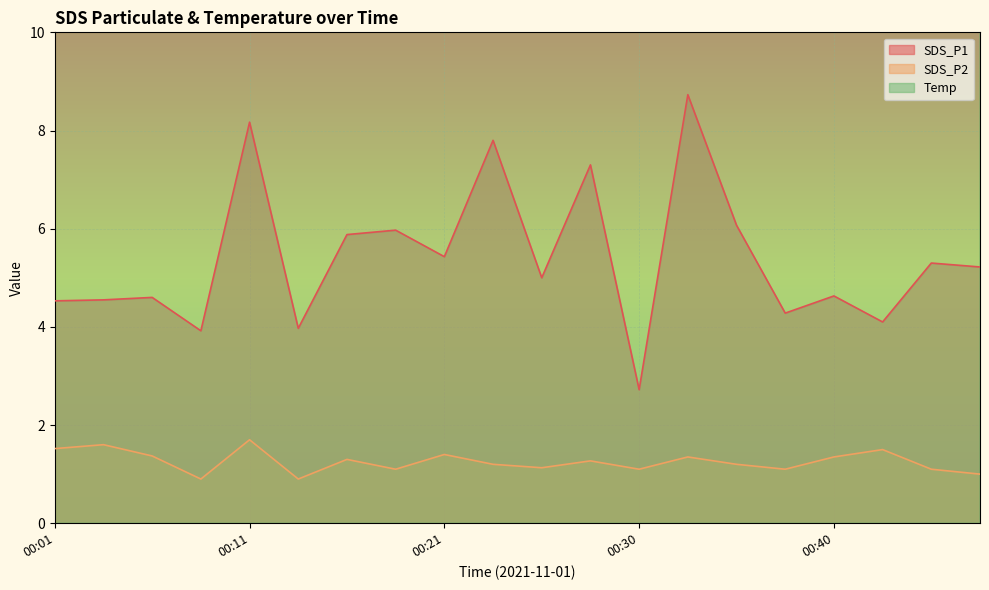

What is the total value across all series at 00:30?

16.4